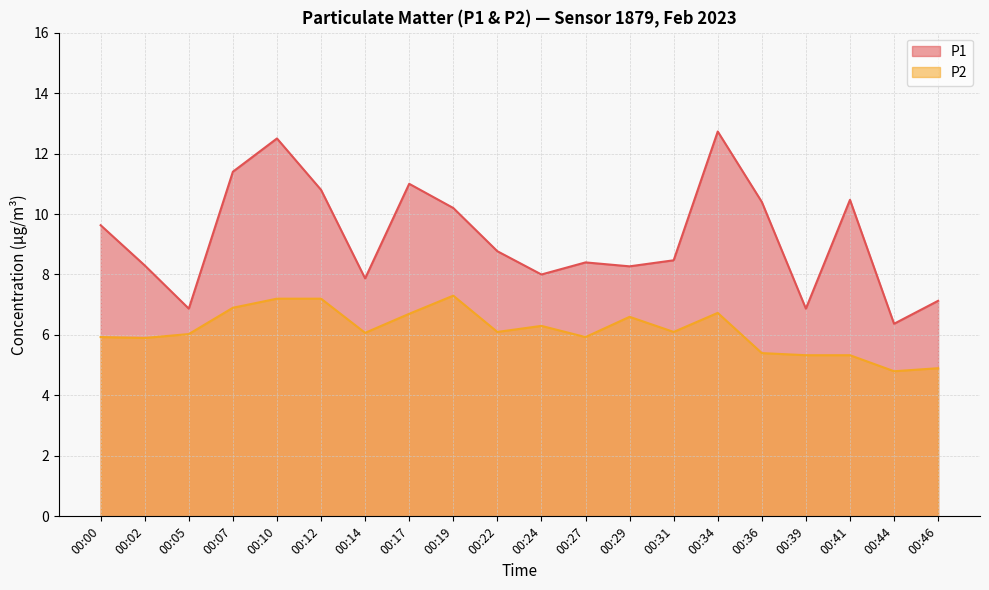

The P1 series shows 15.0 at 00:22. True or false?

False